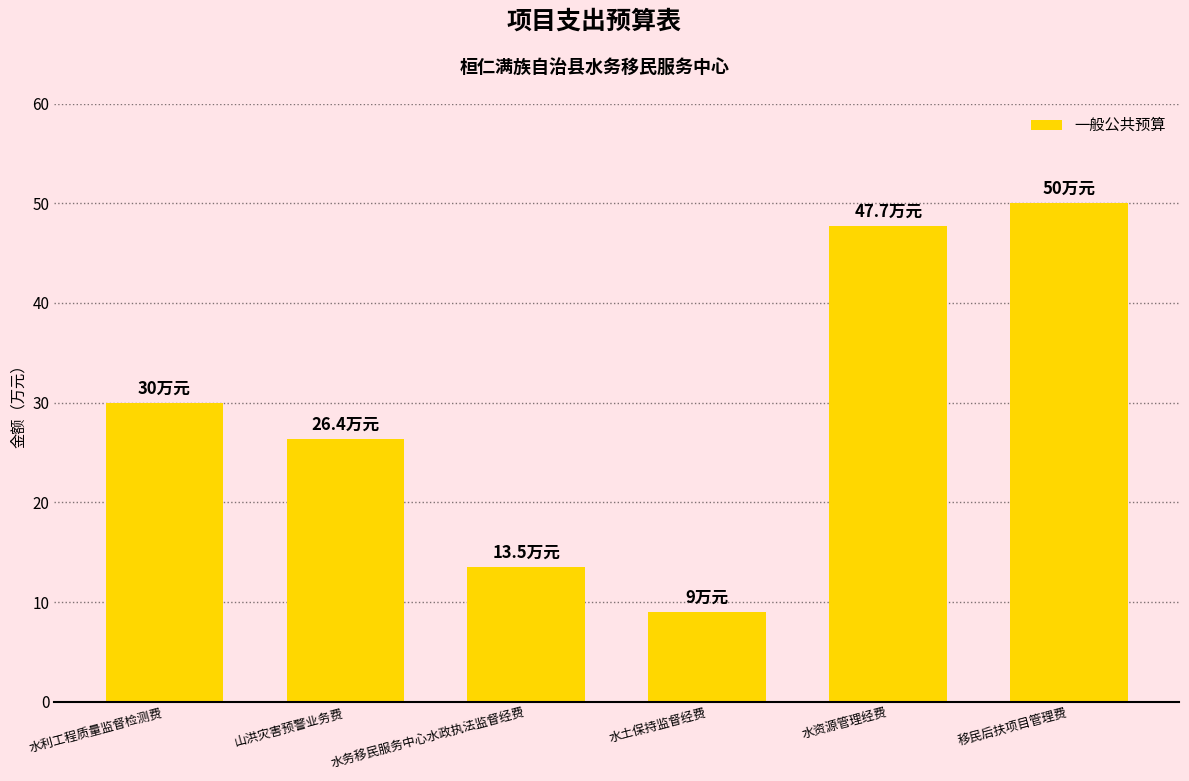

At which label is the value closest to 29?

水利工程质量监督检测费